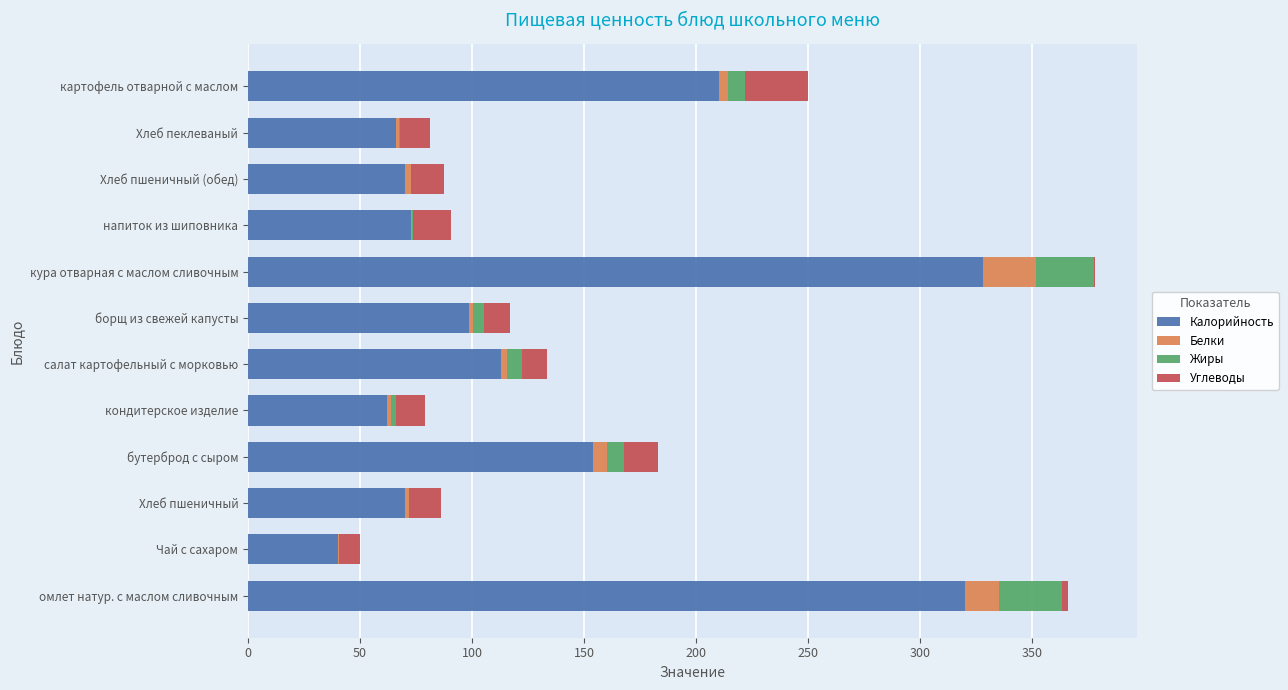

What is the highest value of the Калорийность series?

328.0